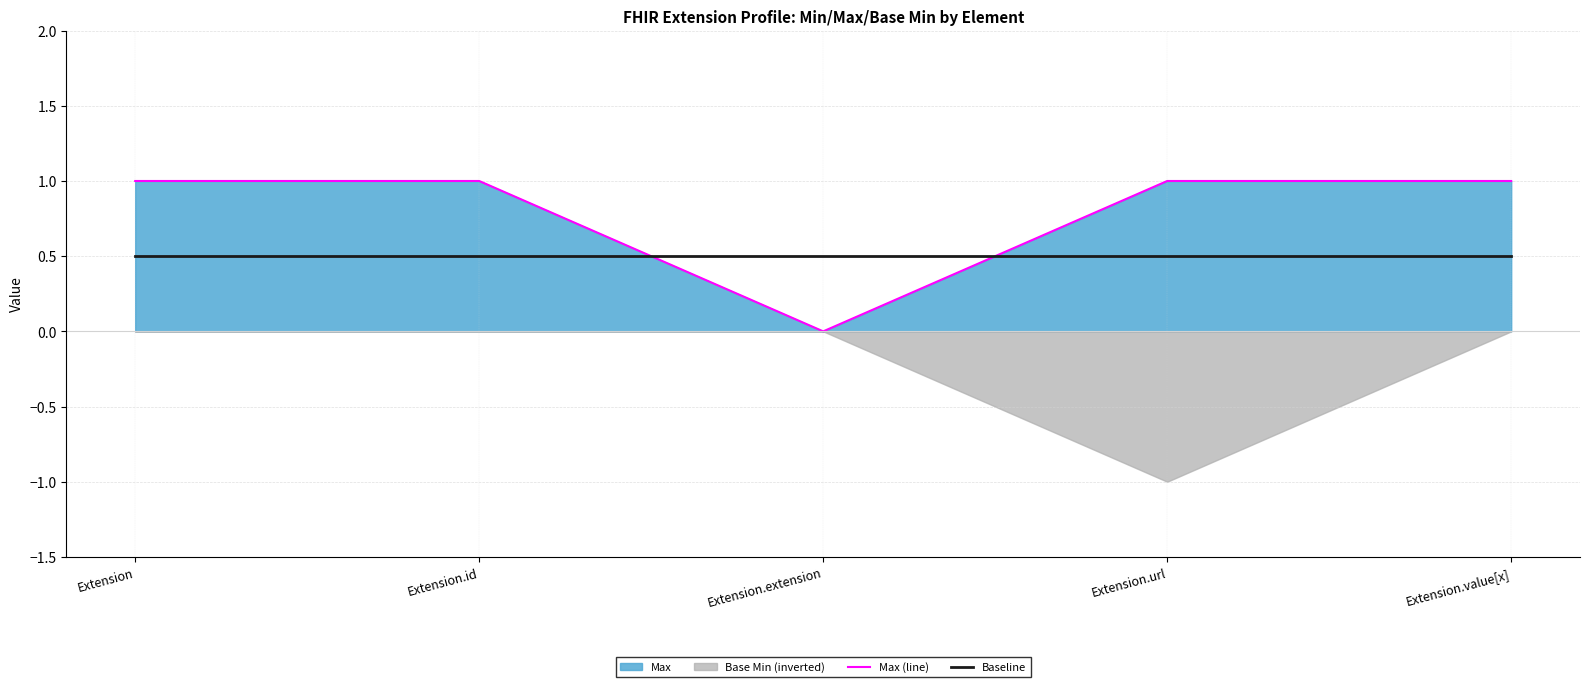

How many times do Baseline and Max (line) cross each other?

2